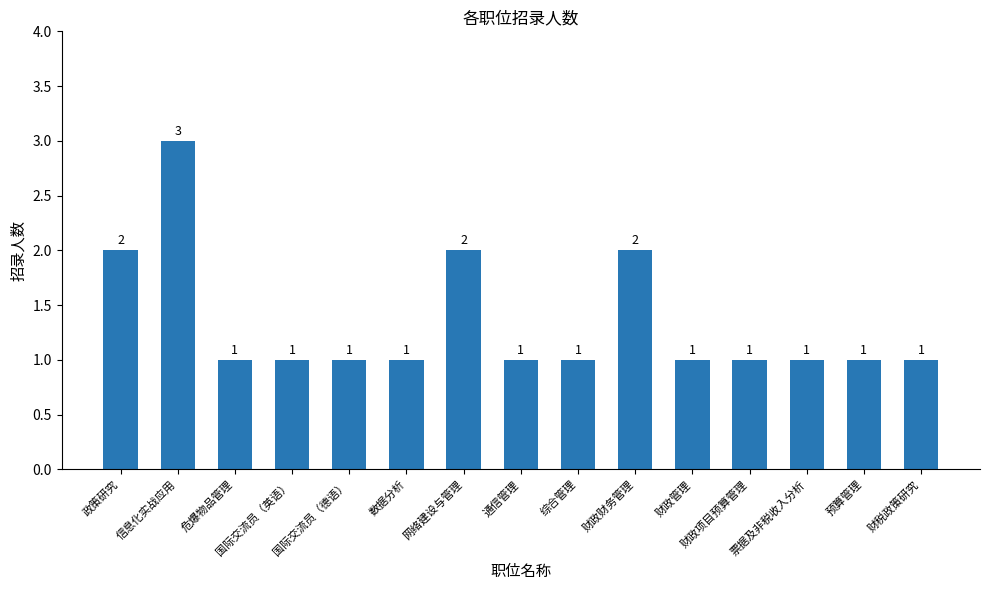

What is the smallest value displayed?

1